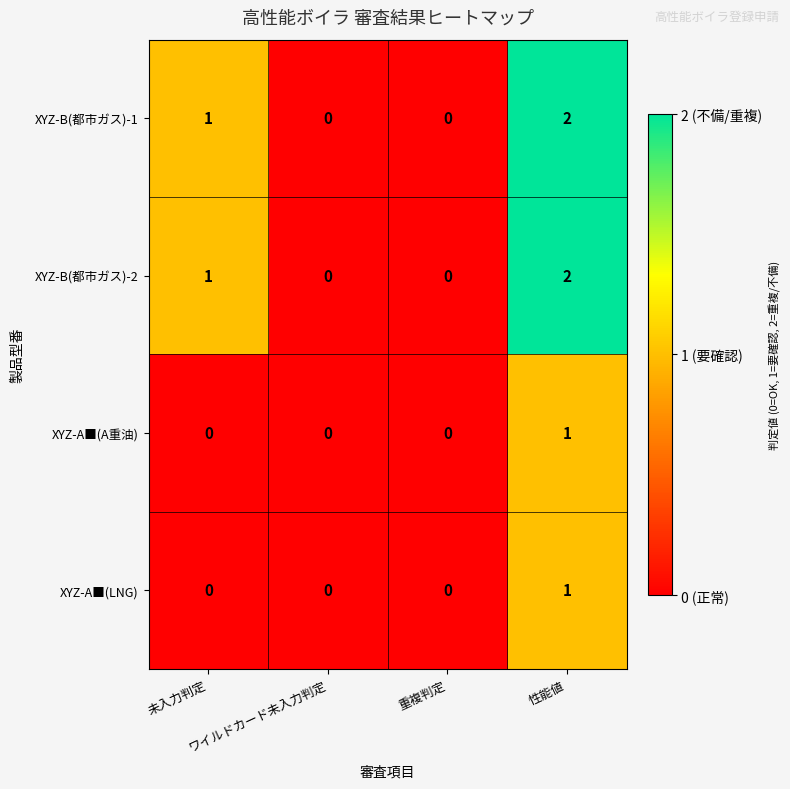

How many XYZ-A■(LNG) values are between 0 and 1?

4